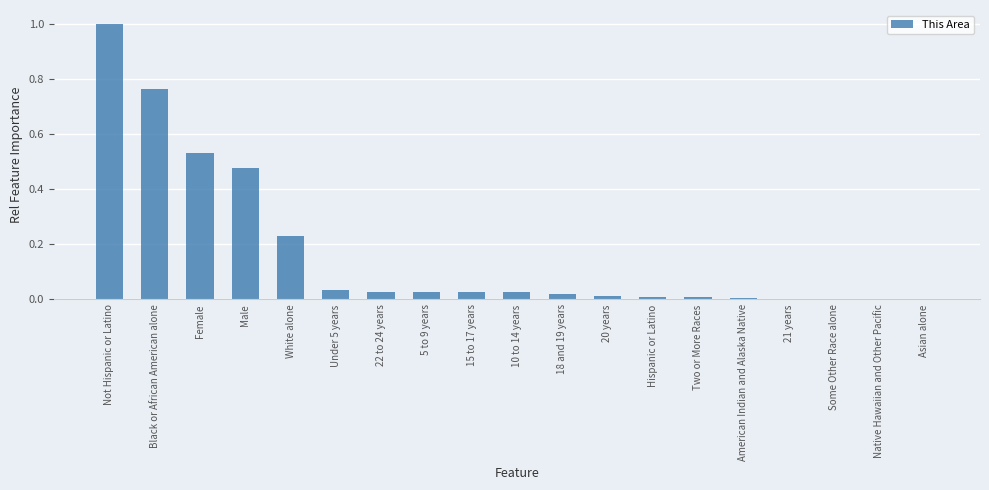

Count the number of data series in this chart.

1